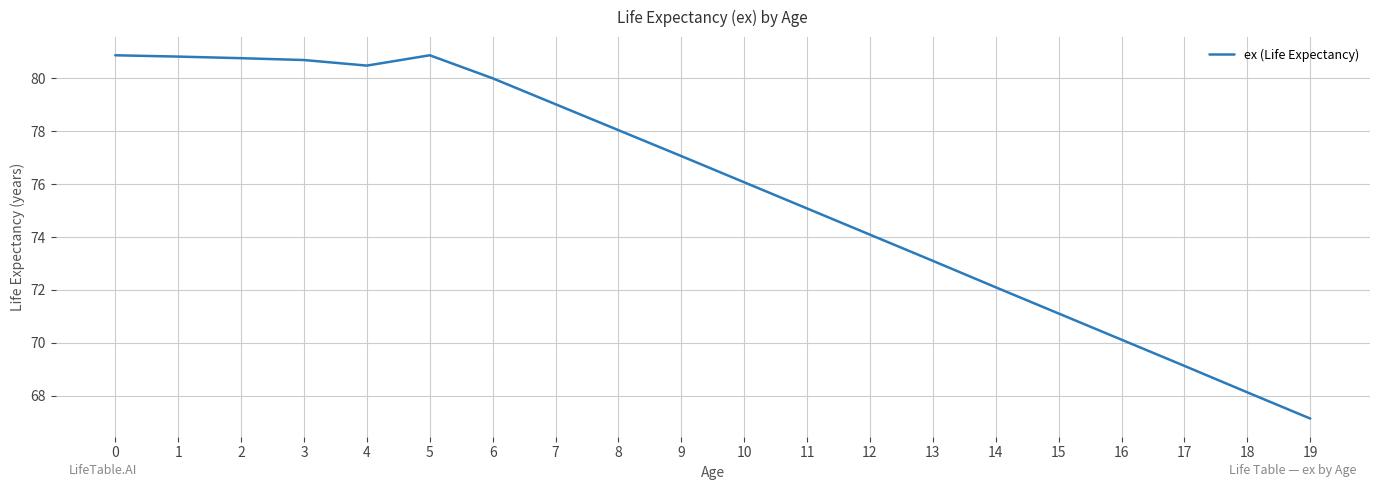

What value does the data have at 6?

80.0